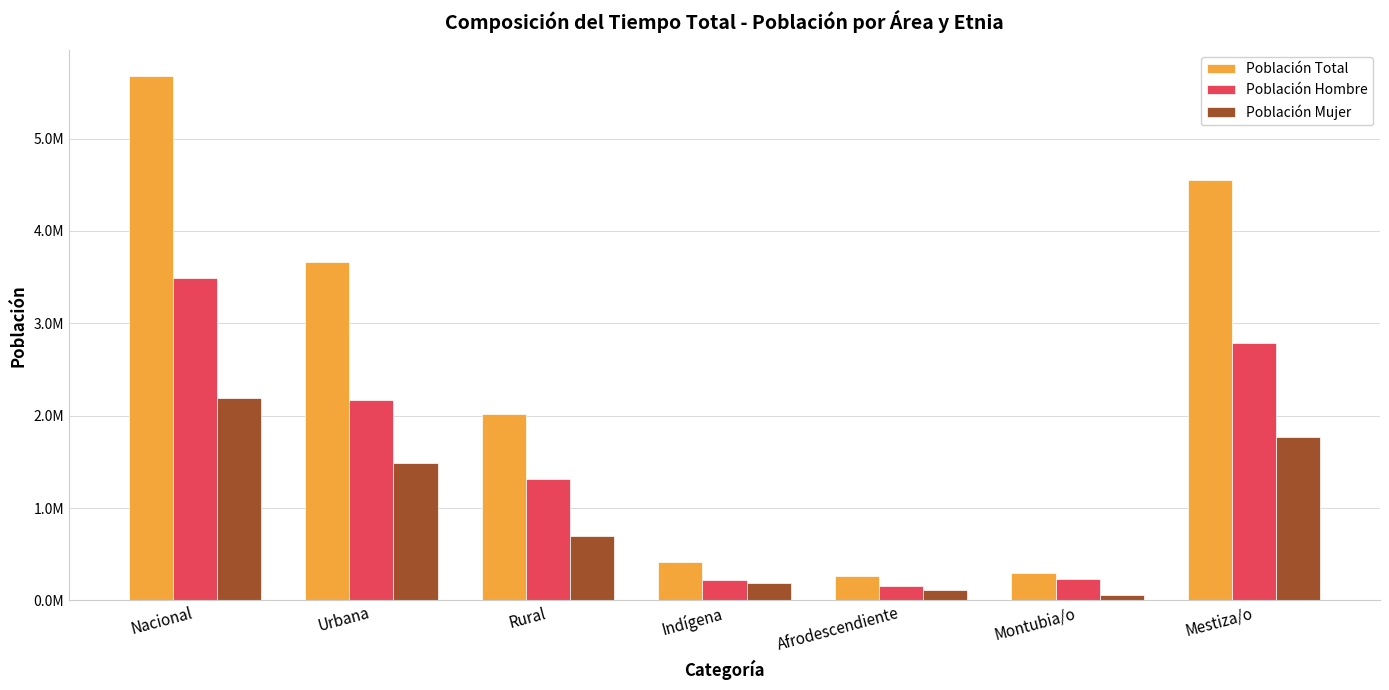

Between Montubia/o and Indígena, which is larger?

Indígena